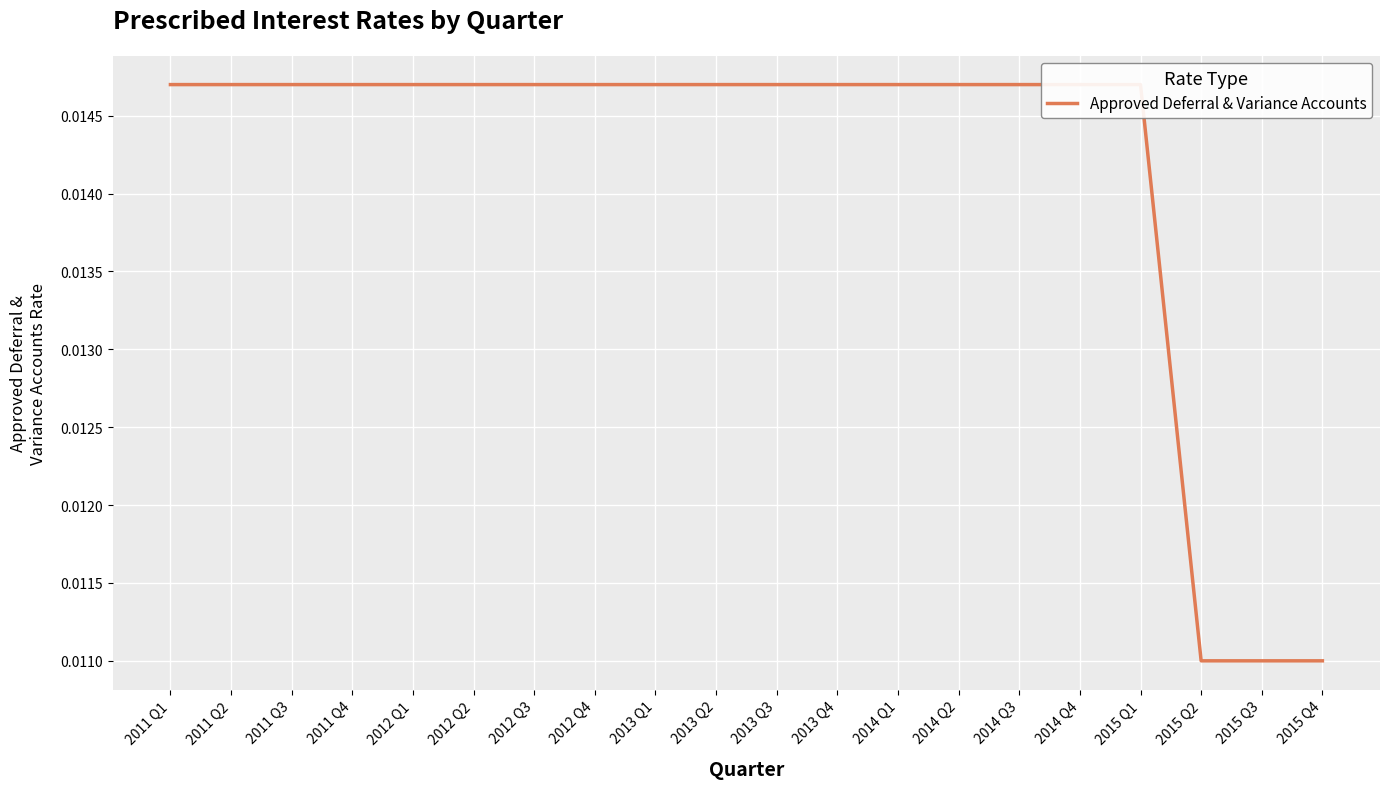

Which has a higher value, 2014 Q3 or 2012 Q3?

2014 Q3